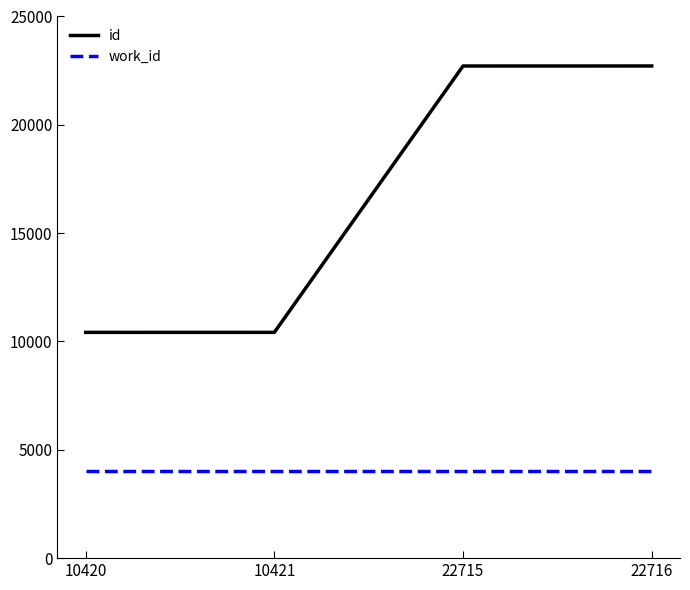

True or false: work_id and id cross at least once.

False